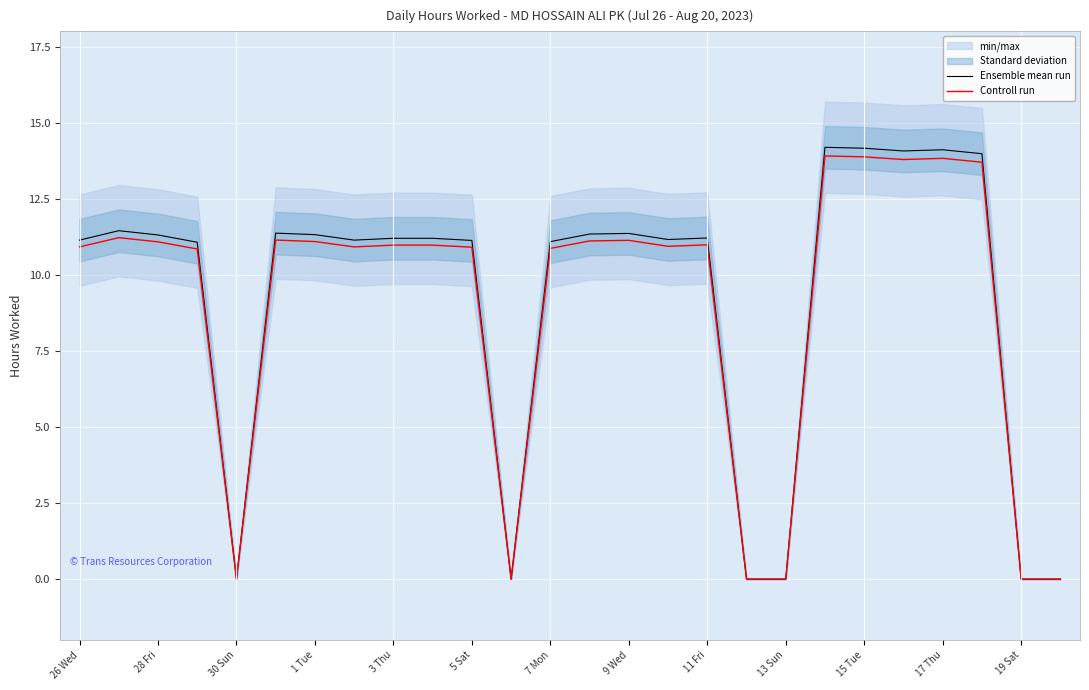

What is the maximum value for Ensemble mean run?

14.2